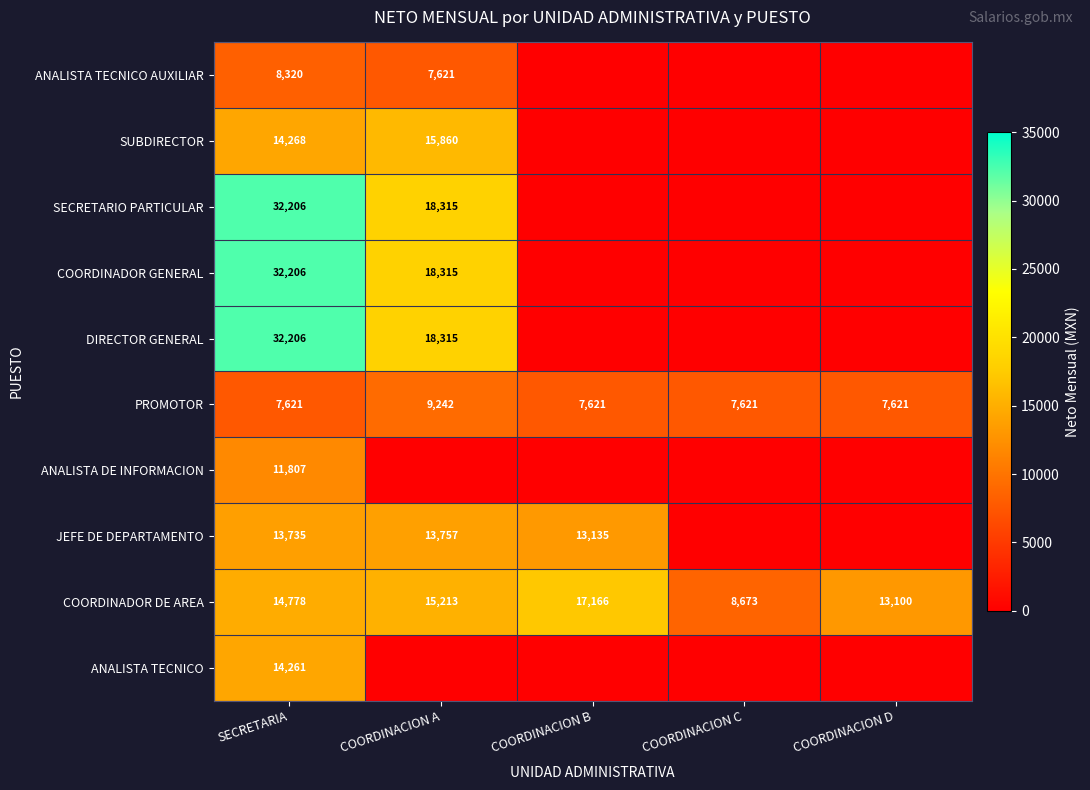

Which has a higher value, COORDINACION C or COORDINACION A?

COORDINACION A